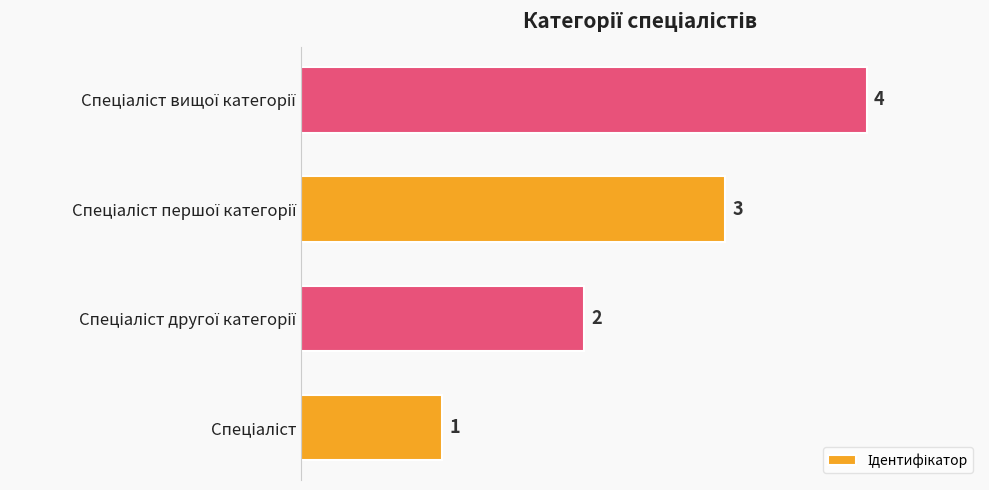

What is the sum of all values?

10